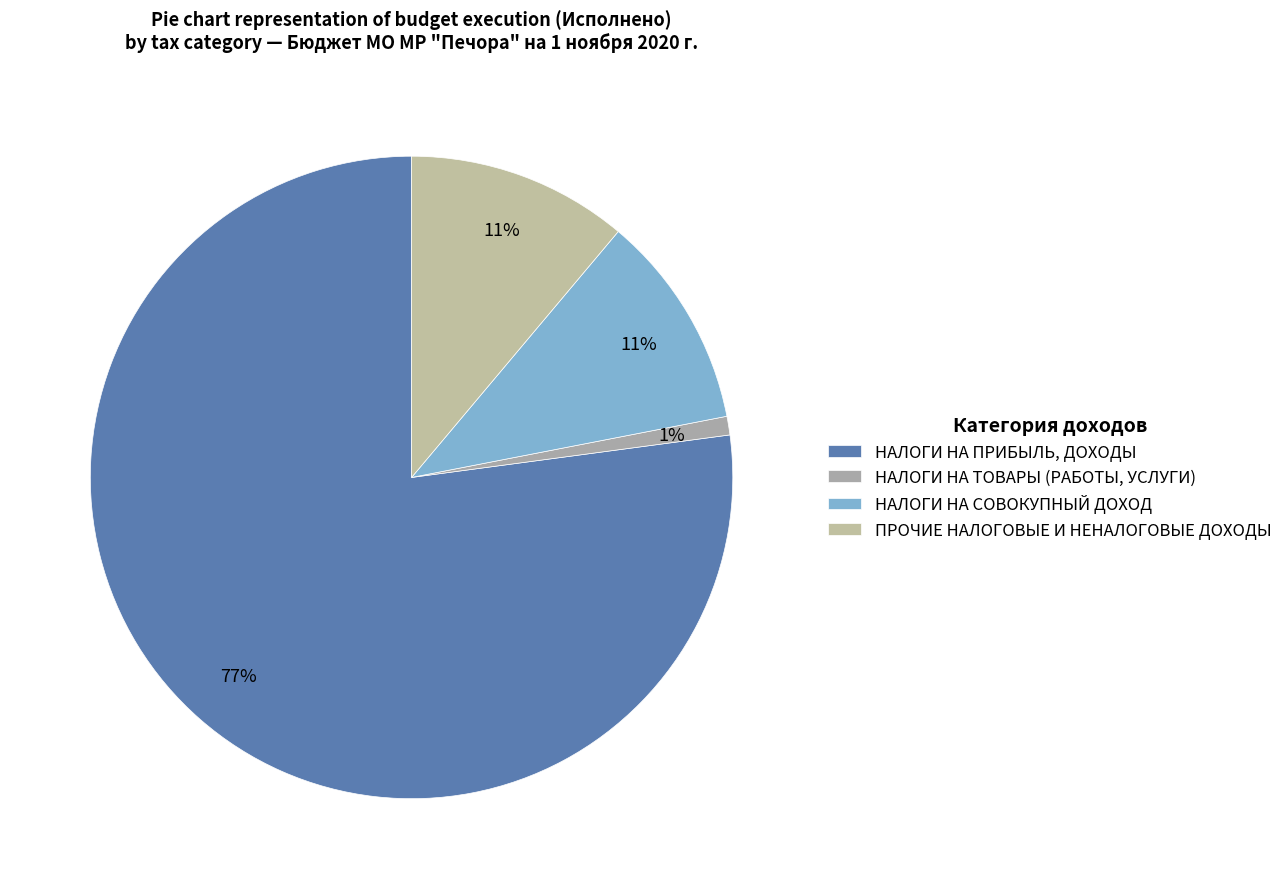

How many segments does this pie chart have?

4